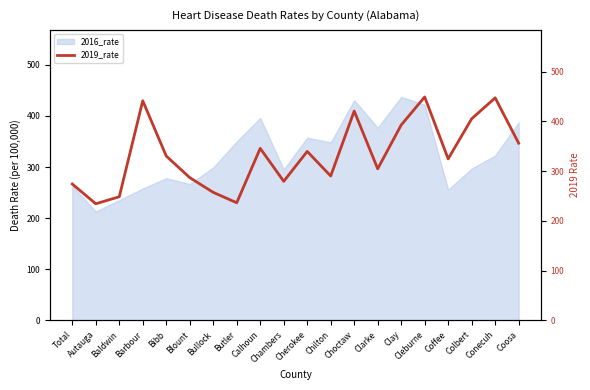

Reading left to right, extract all data points from this chart.

Total=274.2	Autauga=234.5	Baldwin=248.6	Barbour=441.6	Bibb=330.4	Blount=287.1	Bullock=257.4	Butler=236.5	Calhoun=345.9	Chambers=279.7	Cherokee=339.8	Chilton=290.4	Choctaw=421.0	Clarke=304.8	Clay=392.9	Cleburne=449.4	Coffee=324.8	Colbert=405.5	Conecuh=447.5	Coosa=356.4